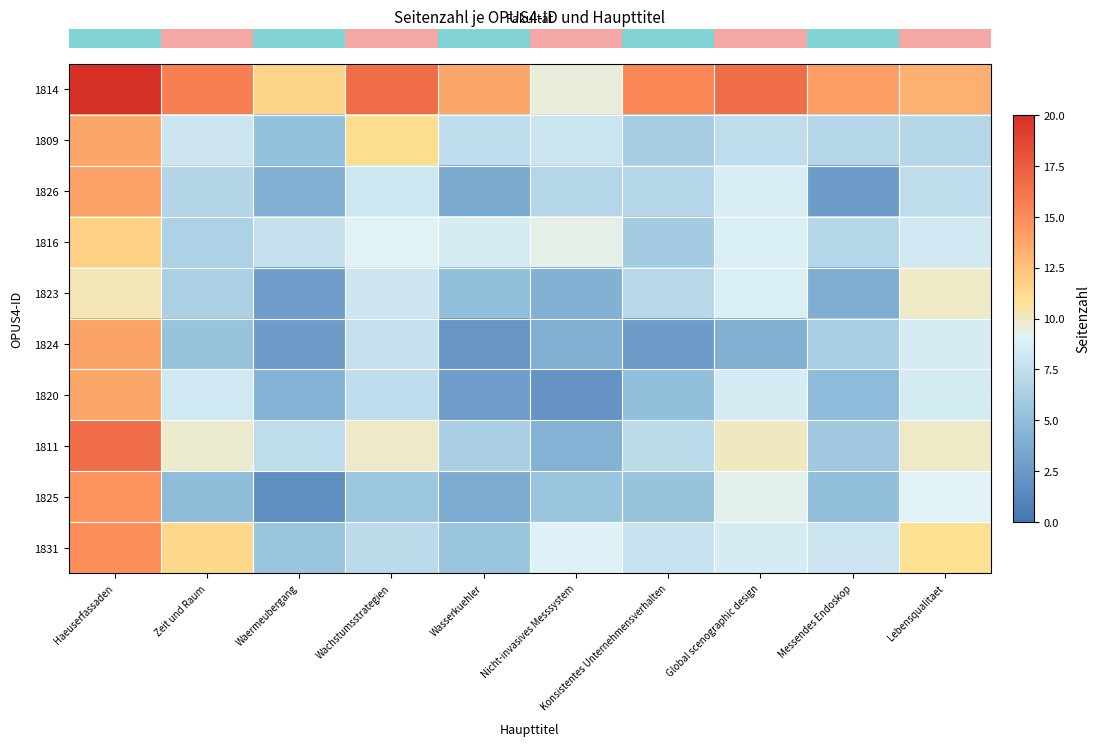

What is the total value across all series at Konsistentes Unternehmensverhalten?

69.3